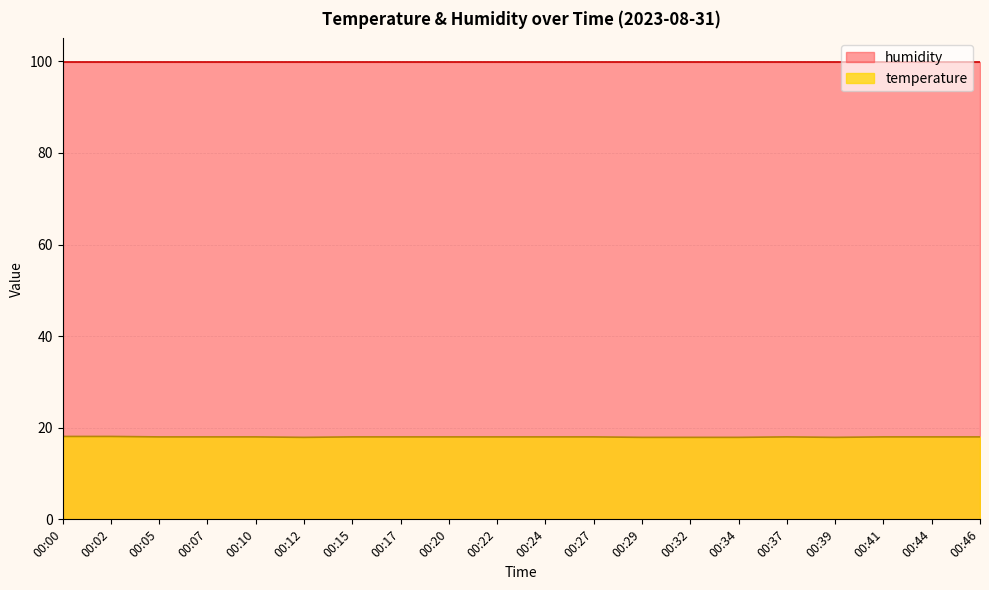

What is the difference between the maximum and minimum values?

0.2